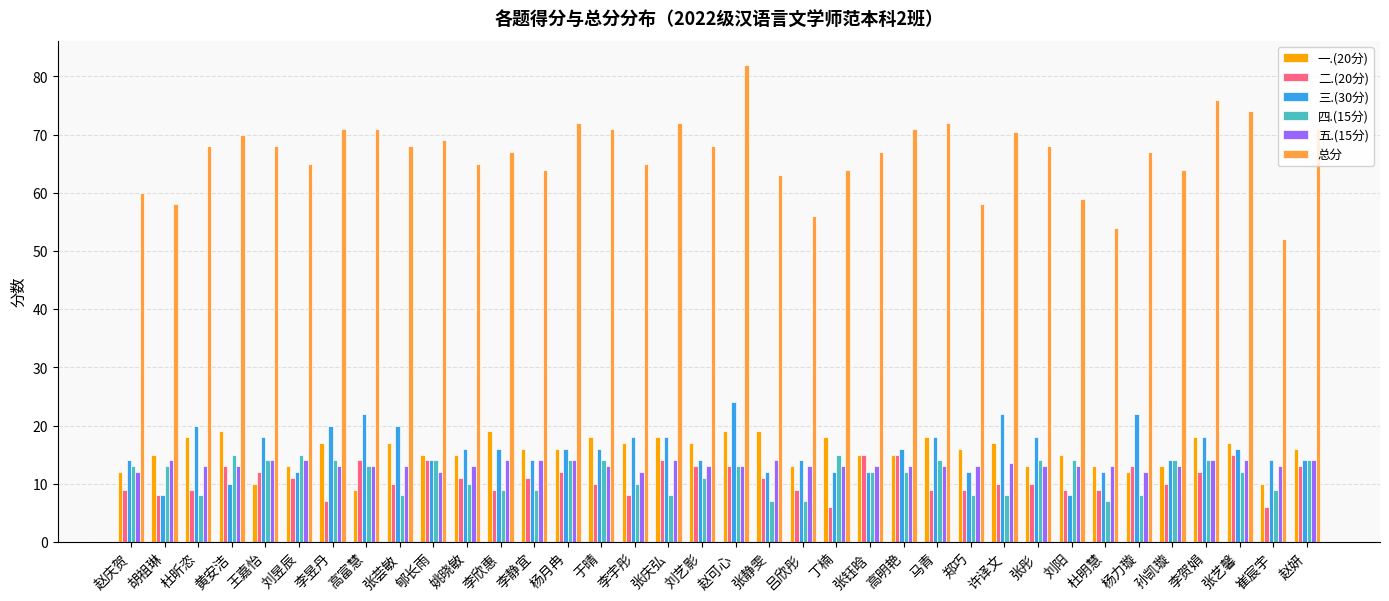

What are all the series names shown in the legend?

一.(20分), 二.(20分), 三.(30分), 四.(15分), 五.(15分), 总分